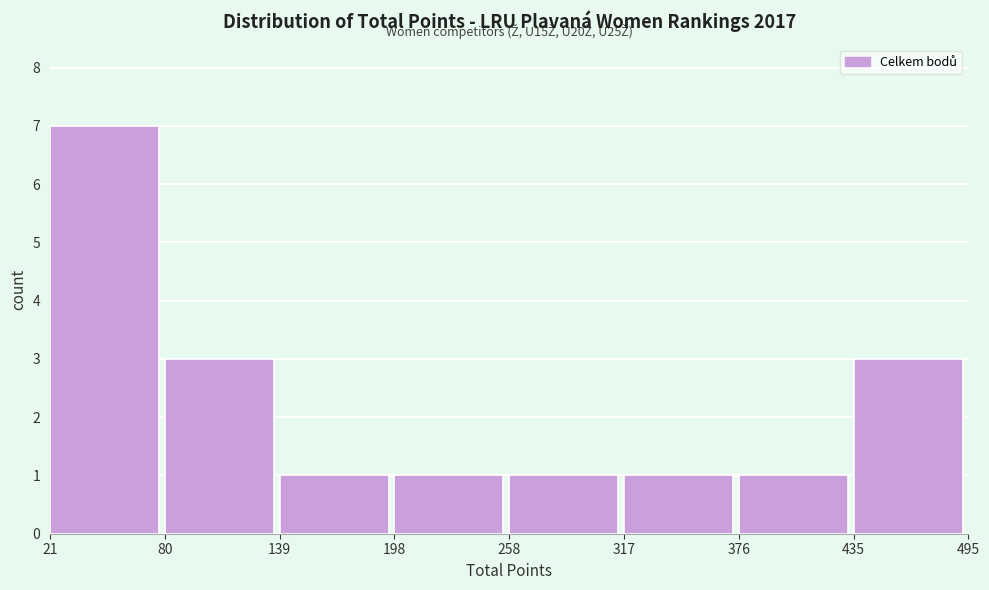

Over which range of the x-axis is the bar tallest?

21 to 80